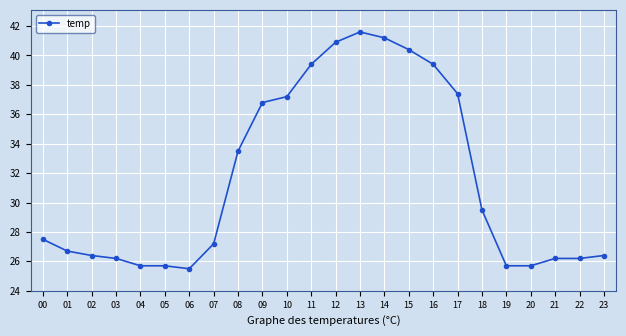

True or false: there are more than 0 points higher than both neighbors.

True